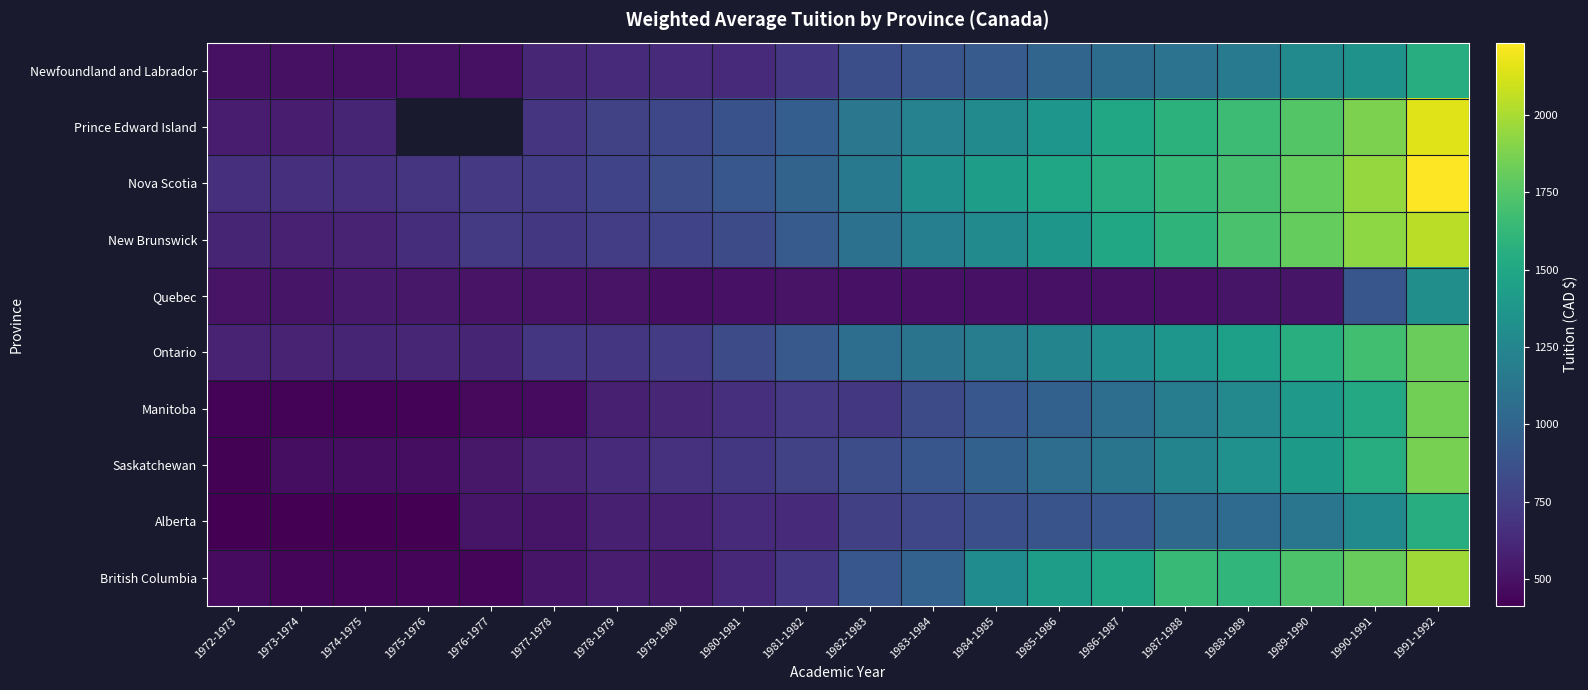

Which series has the largest total across all categories?

Nova Scotia